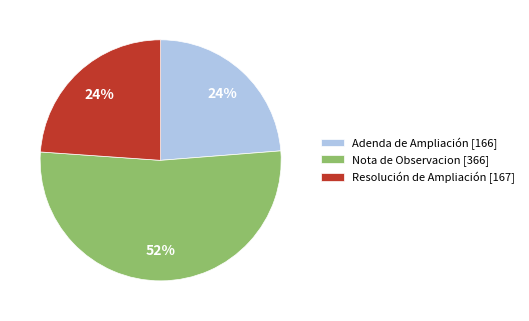

Does Adenda de Ampliación [166] account for over 50% of the chart?

No